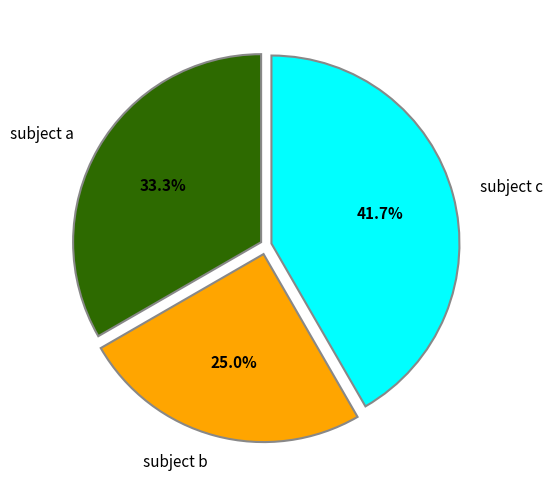

What percentage is NOT represented by subject b?

75.0%